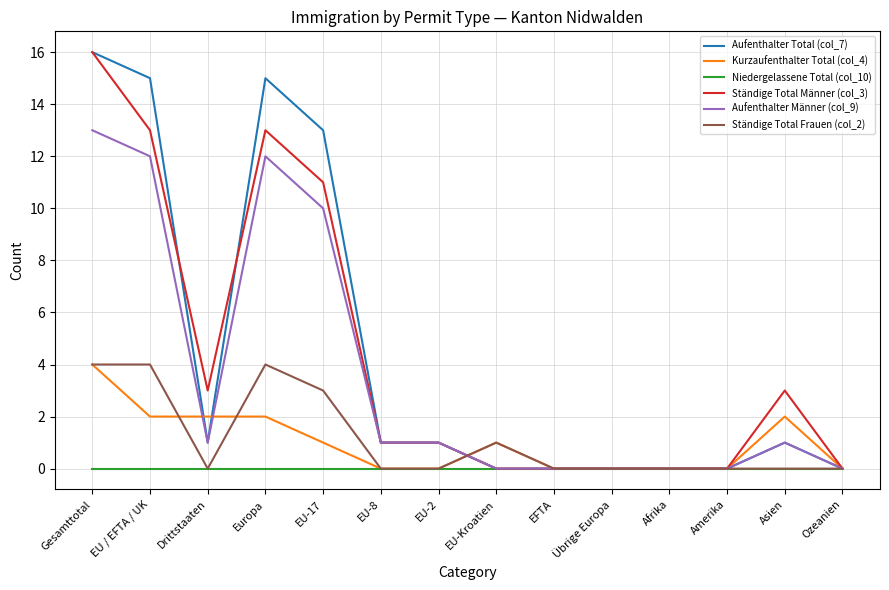

Which category has the highest value in the Ständige Total Männer (col_3) series?

Gesamttotal